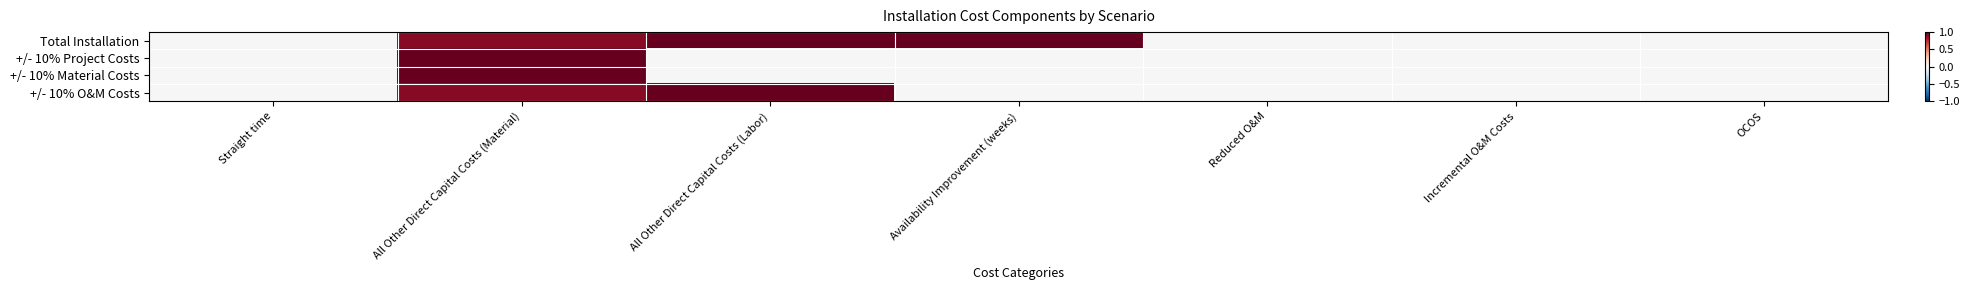

Rank the series at Straight time from highest to lowest value.

Total Installation, +/- 10% Project Costs, +/- 10% Material Costs, +/- 10% O&M Costs